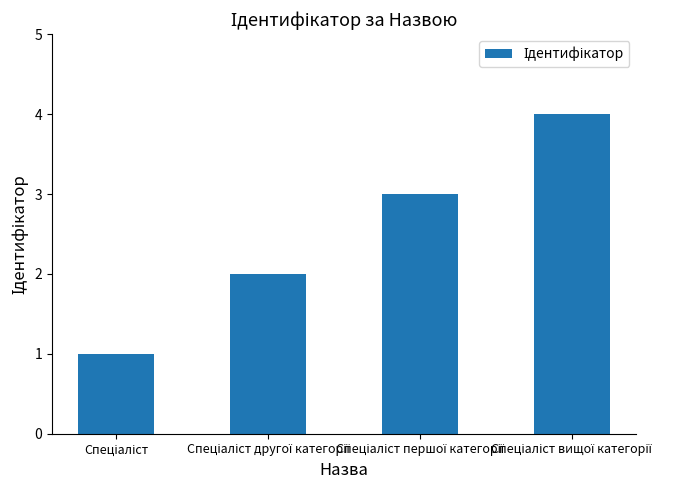

What is the greatest value displayed?

4